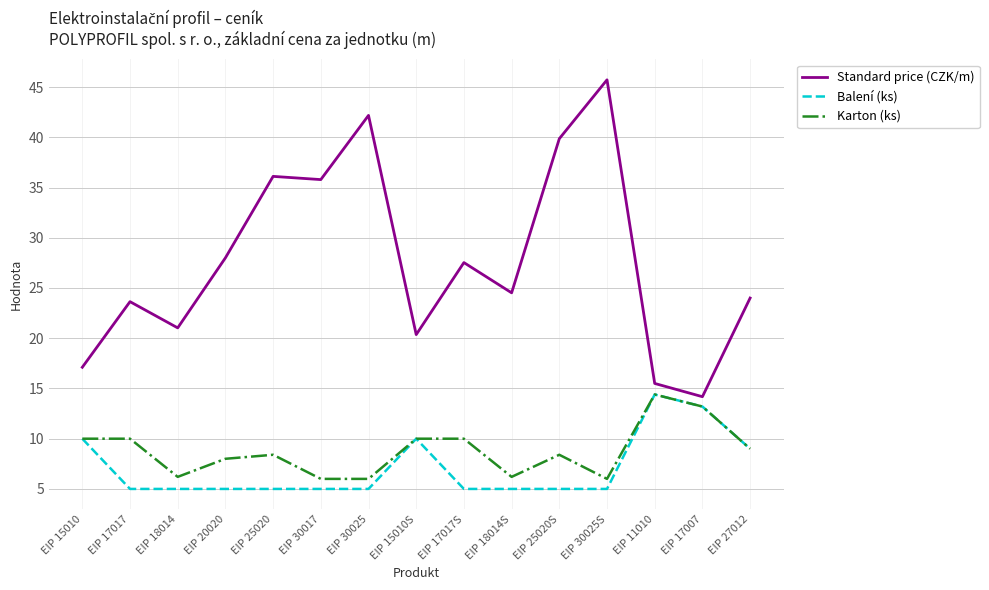

Reading left to right, what are all the values shown in this chart?

Standard price (CZK/m): EIP 15010=17.1	EIP 17017=23.6	EIP 18014=21.0	EIP 20020=28.0	EIP 25020=36.1	EIP 30017=35.8	EIP 30025=42.2	EIP 15010S=20.4	EIP 17017S=27.5	EIP 18014S=24.5	EIP 25020S=39.9	EIP 30025S=45.7	EIP 11010=15.5	EIP 17007=14.2	EIP 27012=24.0
Balení (ks): EIP 15010=10.0	EIP 17017=5.0	EIP 18014=5.0	EIP 20020=5.0	EIP 25020=5.0	EIP 30017=5.0	EIP 30025=5.0	EIP 15010S=10.0	EIP 17017S=5.0	EIP 18014S=5.0	EIP 25020S=5.0	EIP 30025S=5.0	EIP 11010=14.4	EIP 17007=13.2	EIP 27012=9.0
Karton (ks): EIP 15010=10.0	EIP 17017=10.0	EIP 18014=6.2	EIP 20020=8.0	EIP 25020=8.4	EIP 30017=6.0	EIP 30025=6.0	EIP 15010S=10.0	EIP 17017S=10.0	EIP 18014S=6.2	EIP 25020S=8.4	EIP 30025S=6.0	EIP 11010=14.4	EIP 17007=13.2	EIP 27012=9.0